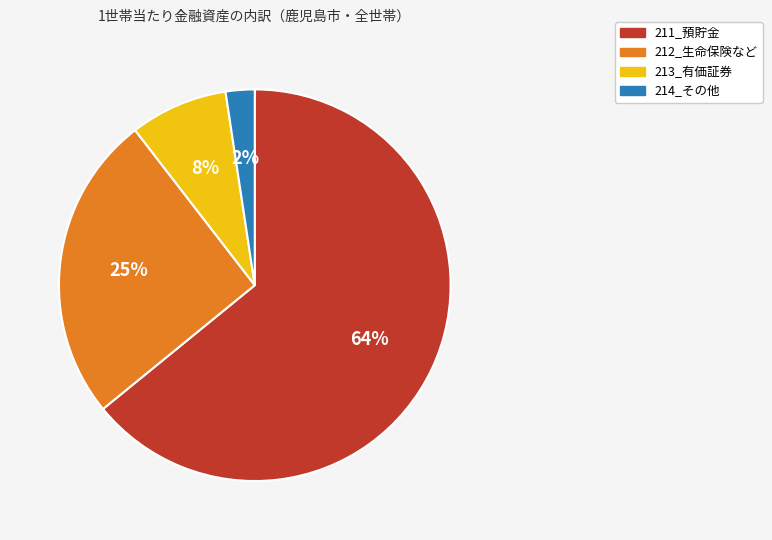

To the nearest percent, what is the difference between the 213_有価証券 and 212_生命保険など slice percentages?

17%